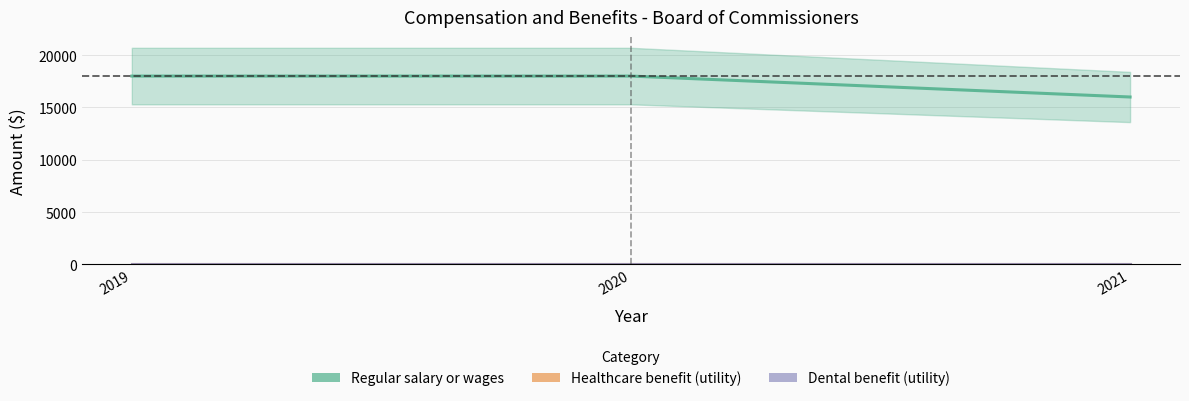

Count the number of data series in this chart.

3